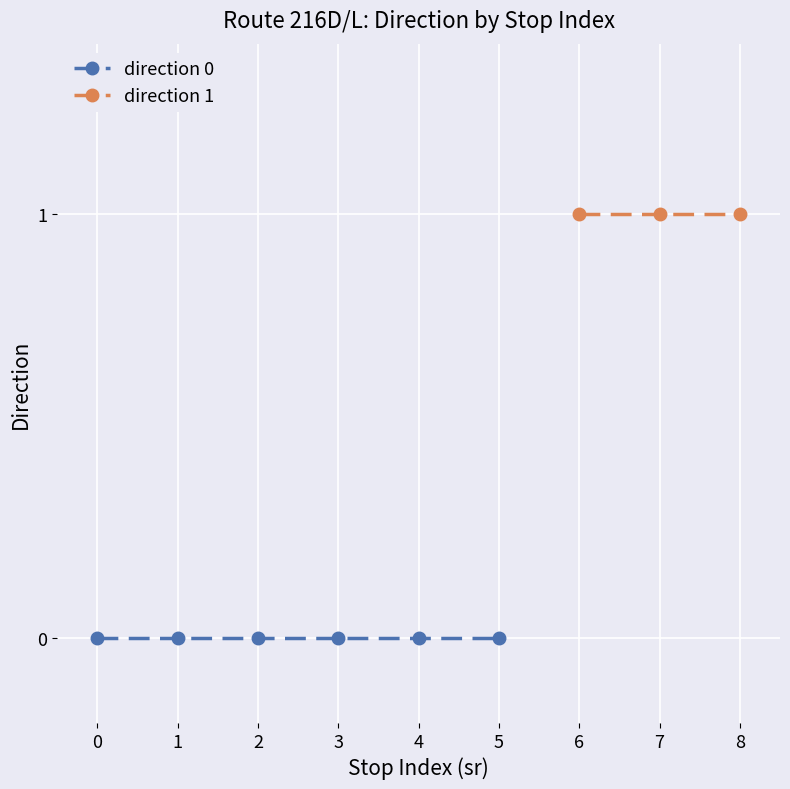

At 0, list the series in order from largest to smallest.

direction 1, direction 0